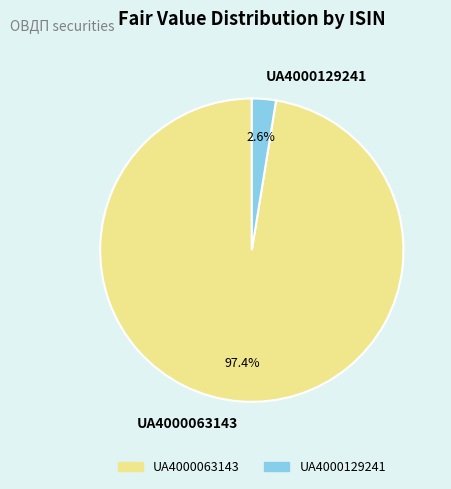

What percentage is the UA4000063143 slice, to the nearest percent?

97%